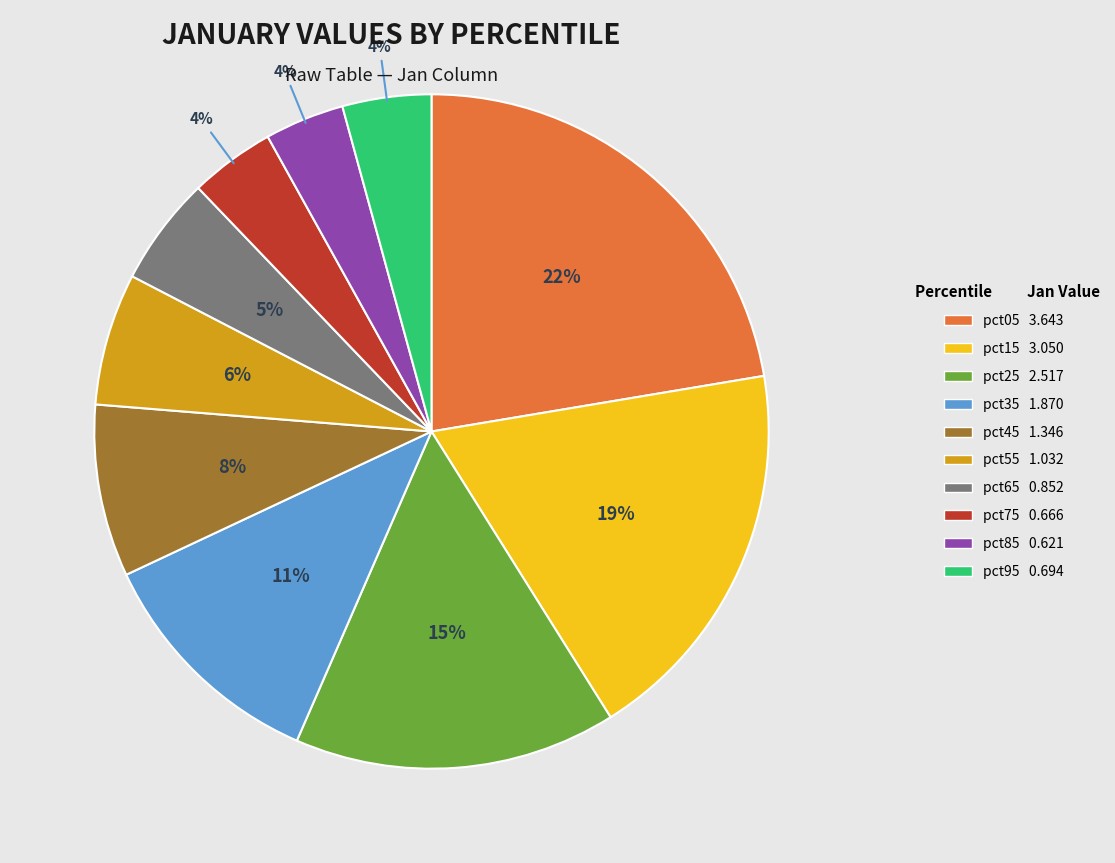

Does pct75 represent more than half of the total?

No